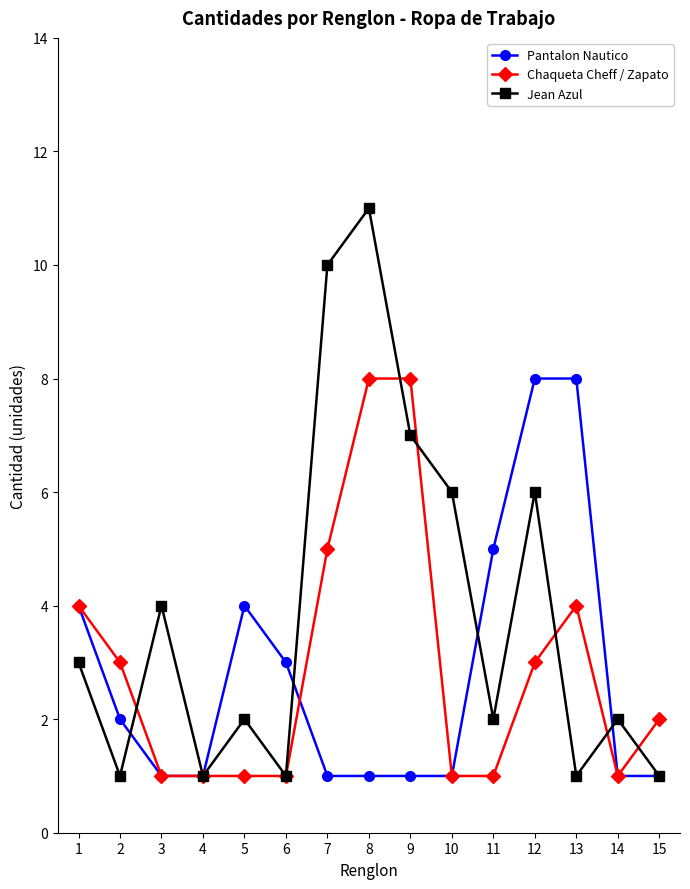

How many interior local peaks does the Jean Azul series have?

5